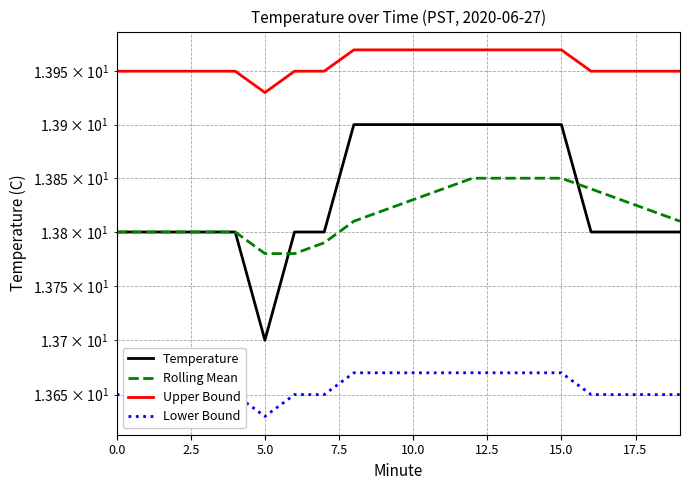

What are all the series names shown in the legend?

Temperature, Rolling Mean, Upper Bound, Lower Bound